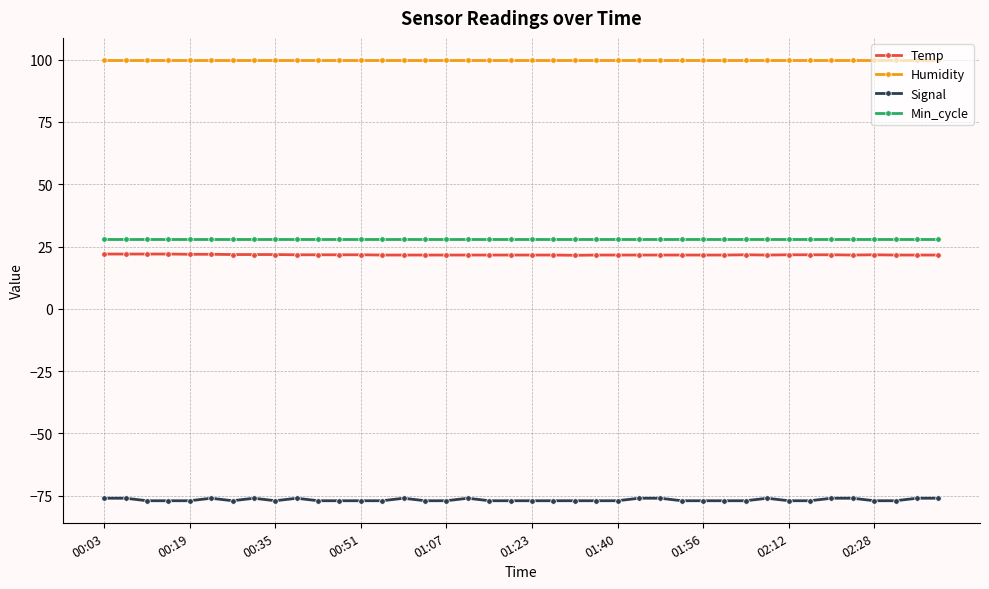

What is the maximum value for Min_cycle?

28.0